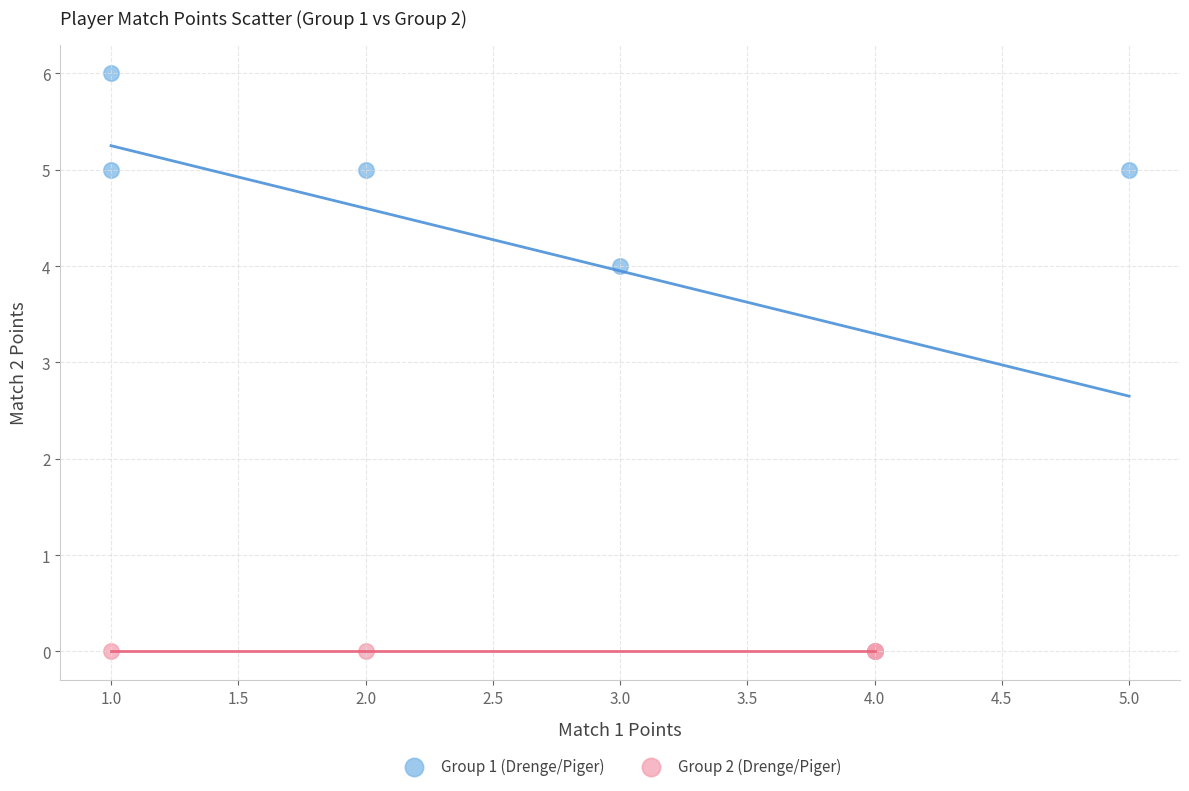

Which series contains the highest Y value?

Group 1 (Drenge/Piger)